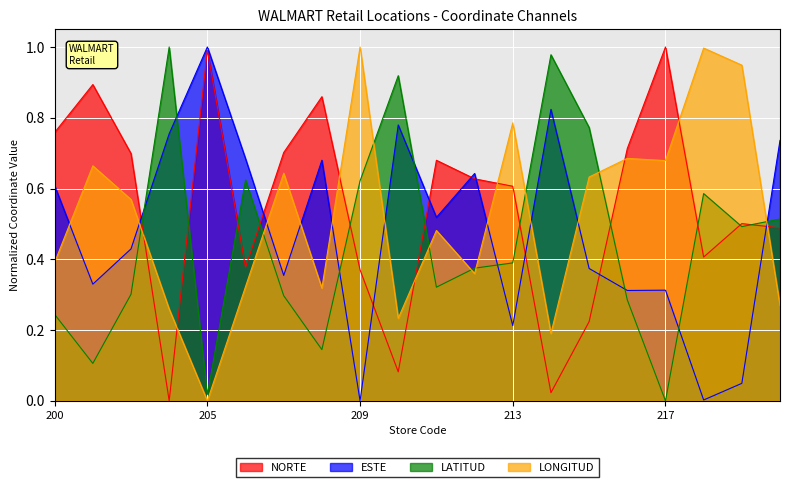

Between 207 and 209, which is larger?

207